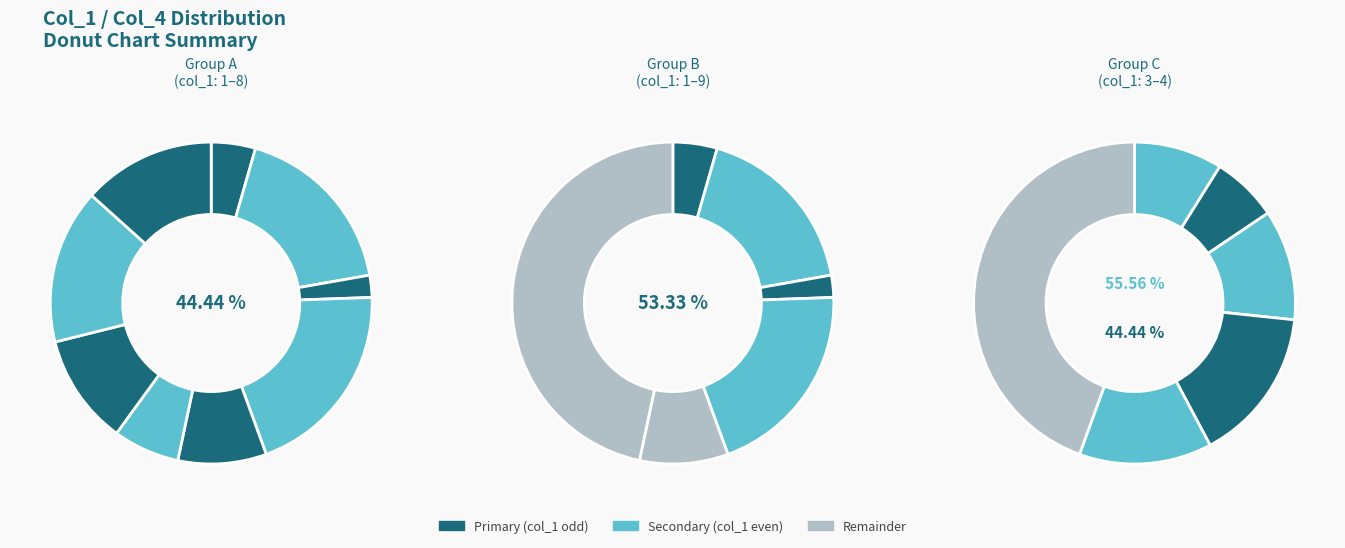

How many segments does this pie chart have?

9